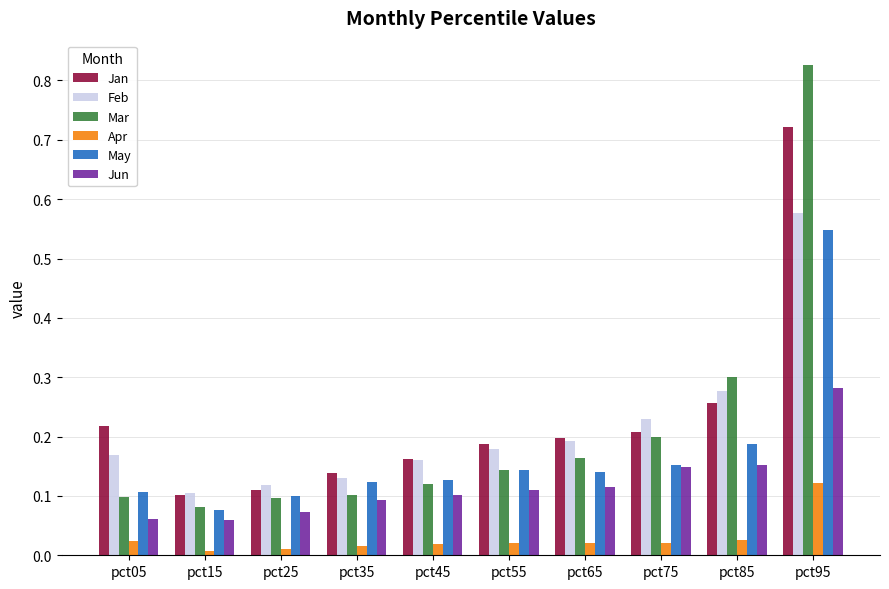

Is the value of Jan at pct15 greater than the value of Feb at pct35?

No